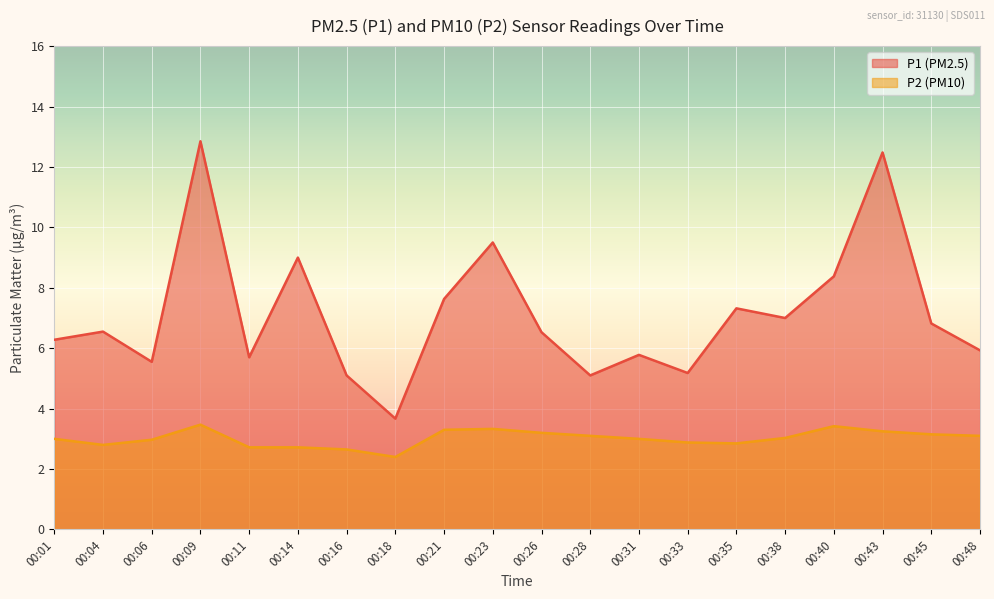

Read the P2 value at 00:18.

2.4